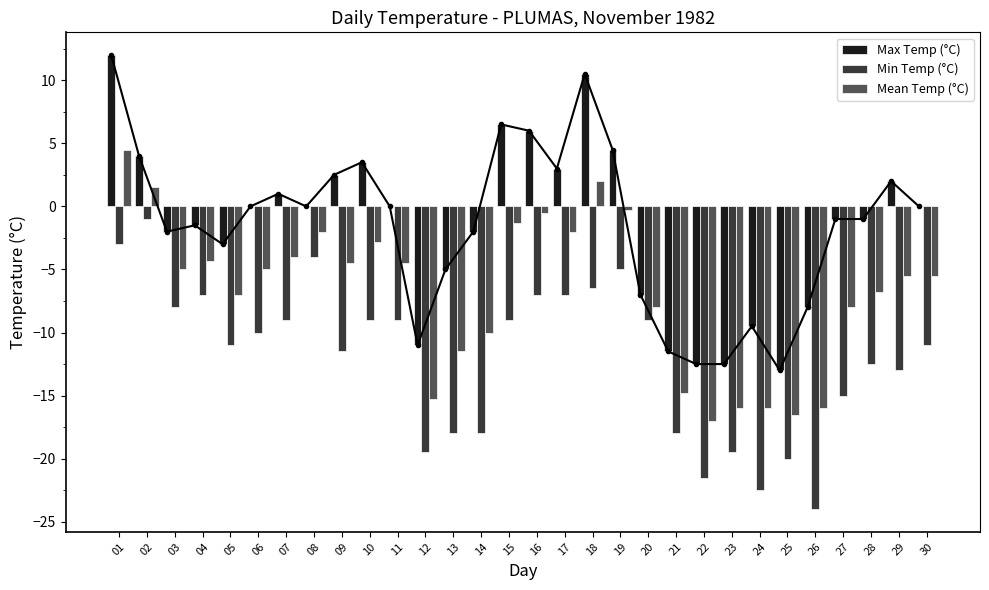

Which category has the highest value across all series?

01